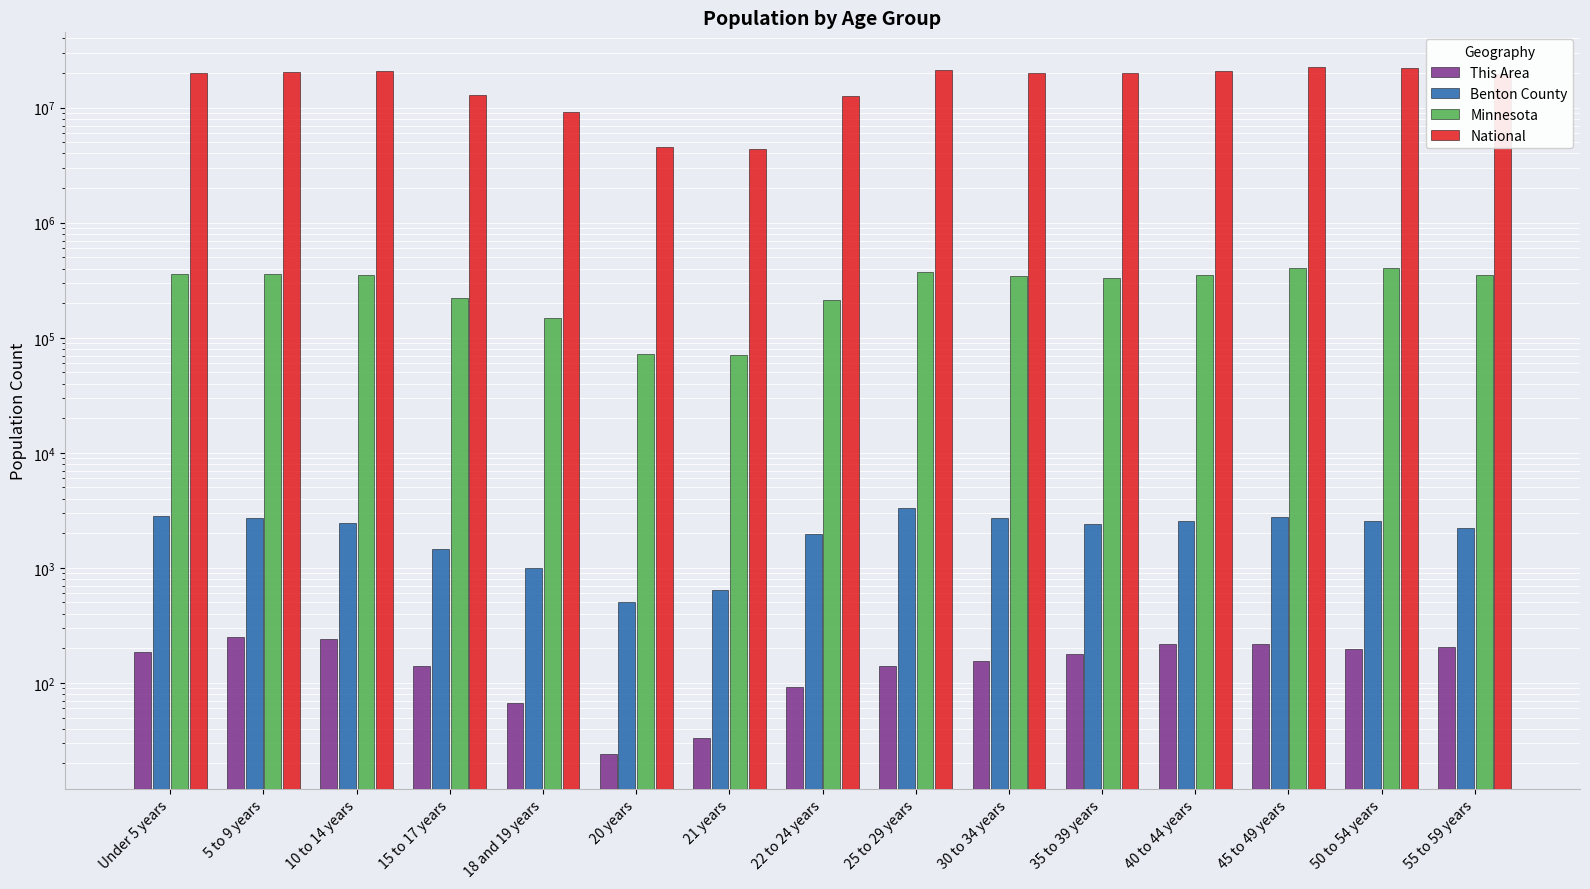

Reading right to left, what are all the values shown in this chart?

This Area: 207	196	218	218	180	154	141	92	33	24	67	139	239	253	186
Benton County: 2211	2541	2783	2541	2409	2688	3339	1975	638	501	1005	1470	2459	2726	2845
Minnesota: 349589	401695	406203	352904	328190	342900	372686	212325	70594	72732	147148	220681	352342	355536	355504
National: 19664805	22298125	22708591	20890964	20179642	19962099	21101849	12712576	4354294	4519129	9086089	12954254	20677194	20348657	20201362